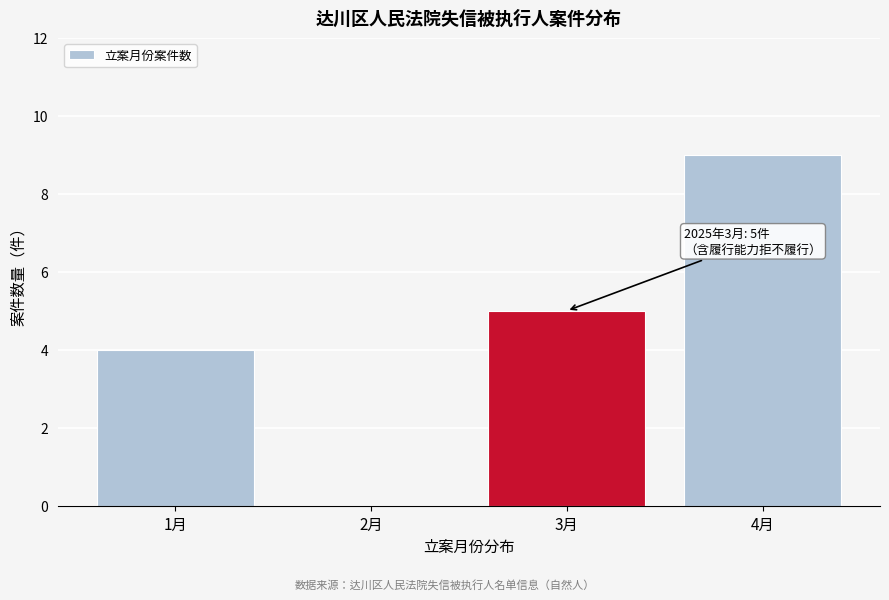

Reading left to right, extract all data points from this chart.

1月=4	2月=0	3月=5	4月=9